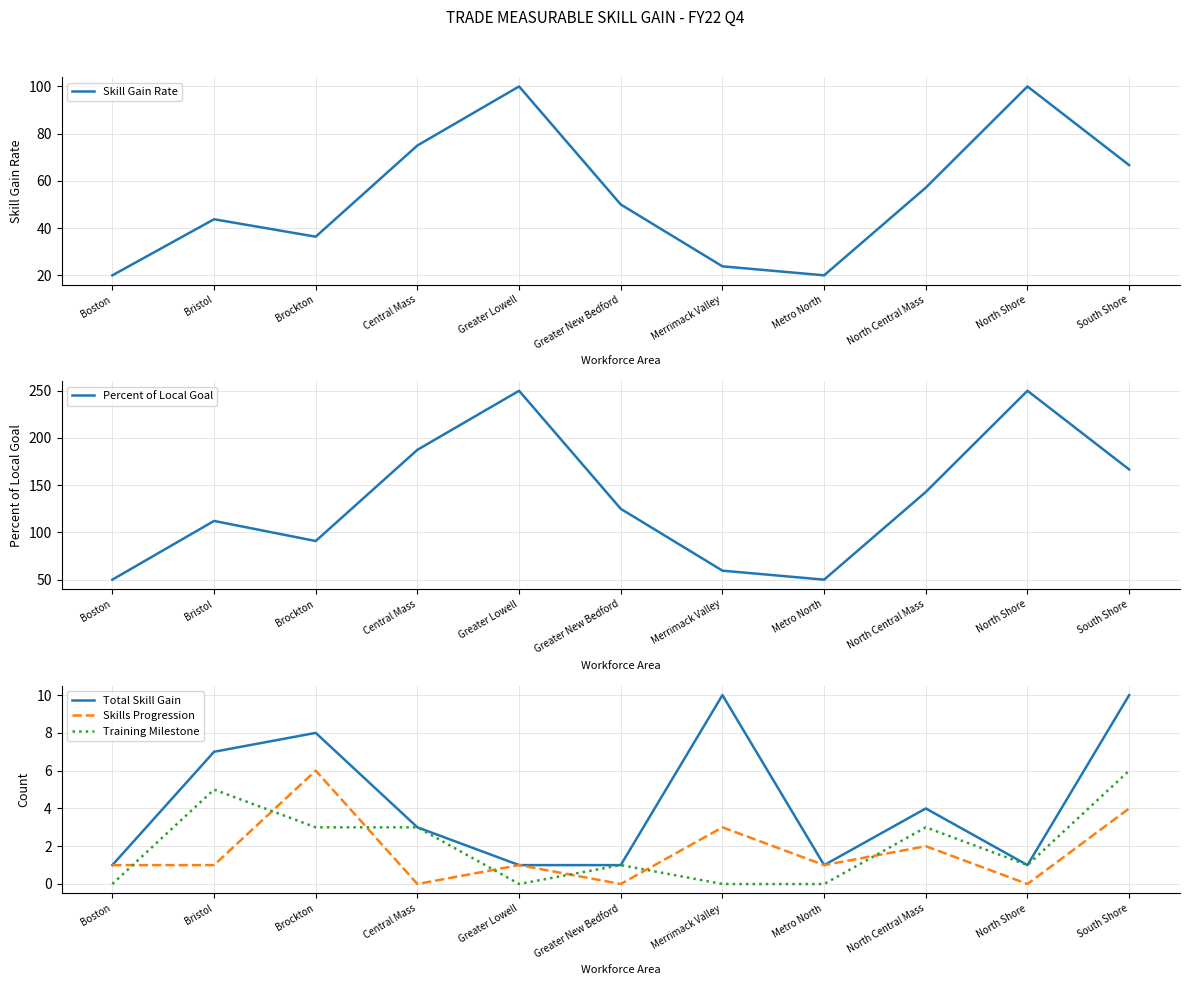

Which series has the widest spread of values?

Percent of Local Goal